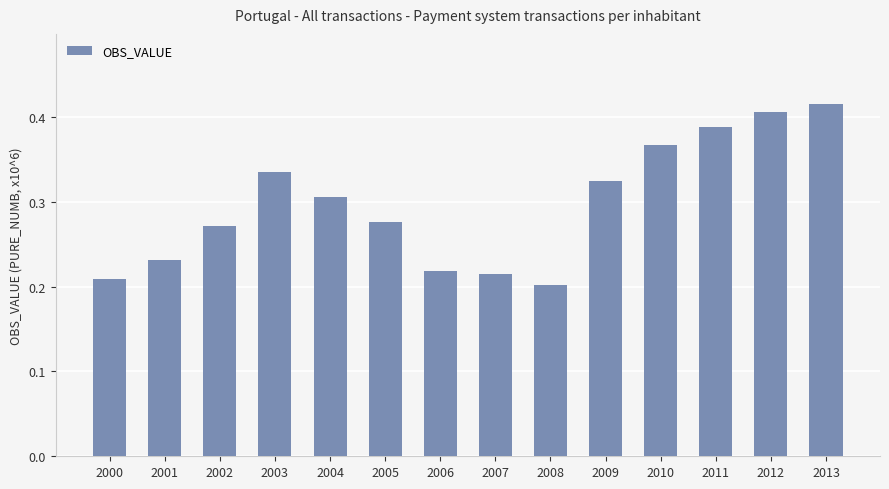

True or false: the data shows 0.3 at 2006.

False